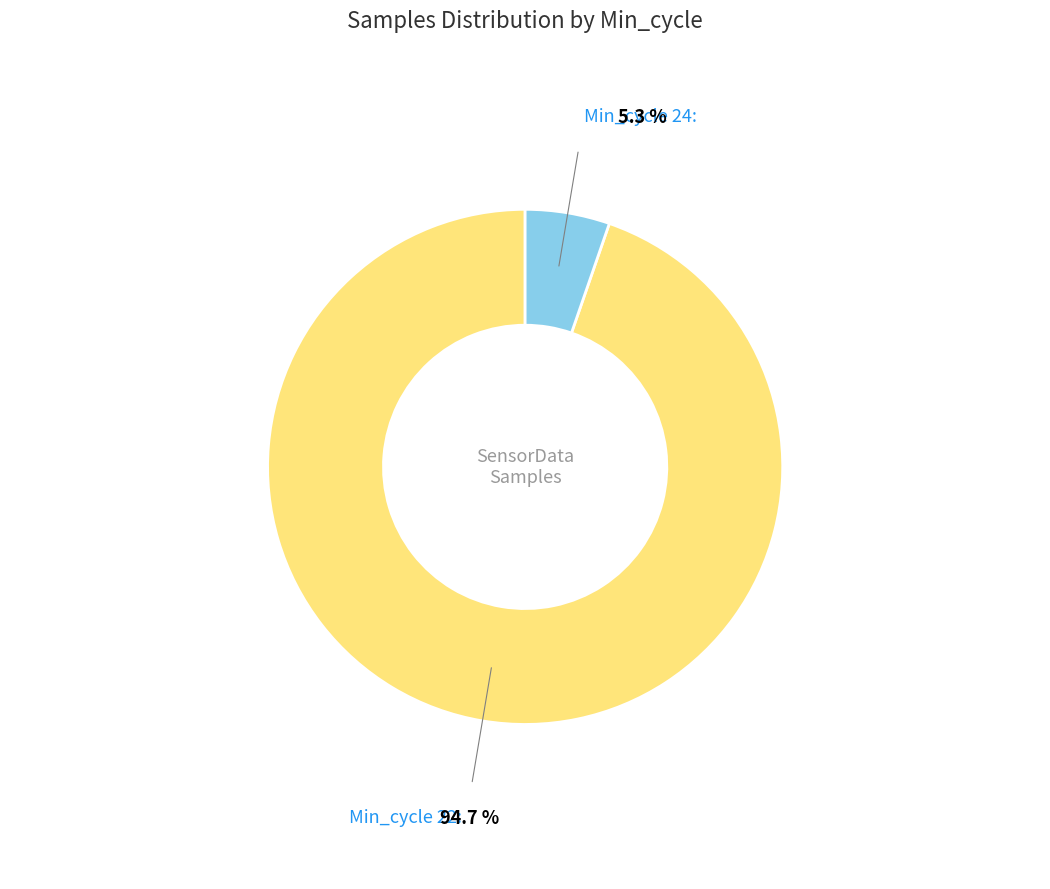

Does any single category account for the majority?

Yes